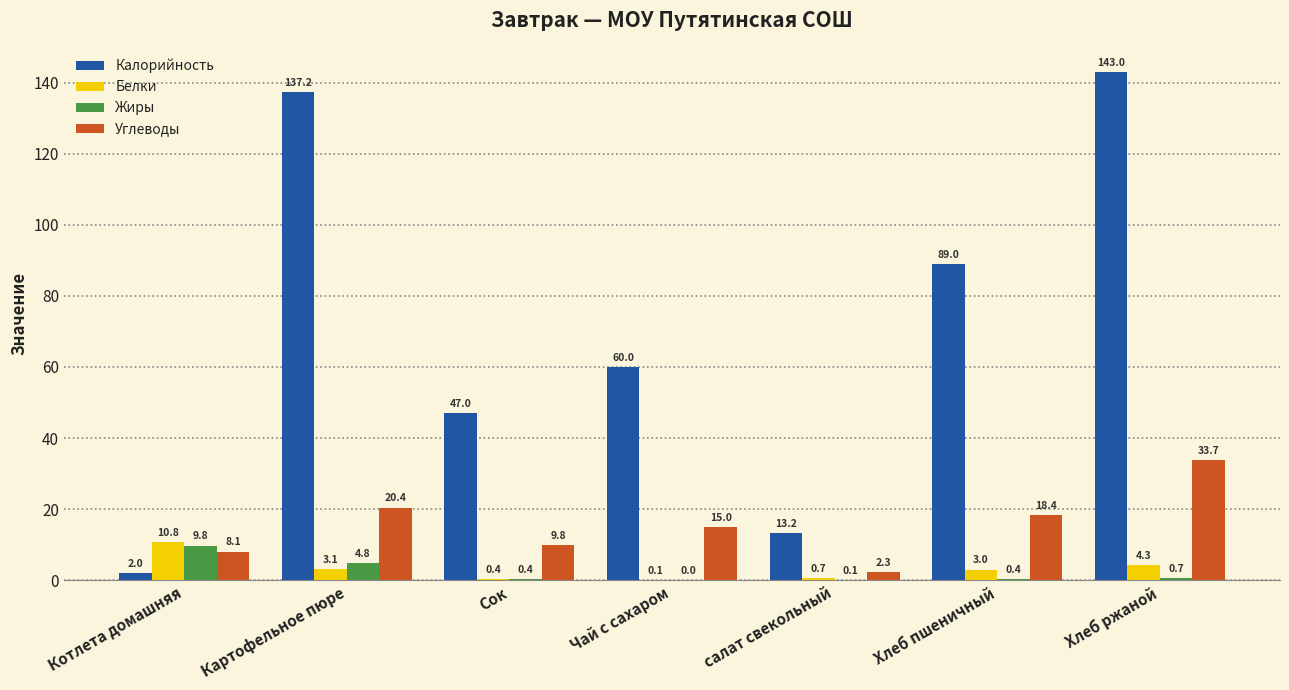

Which series changed the most between Сок and салат свекольный?

Калорийность